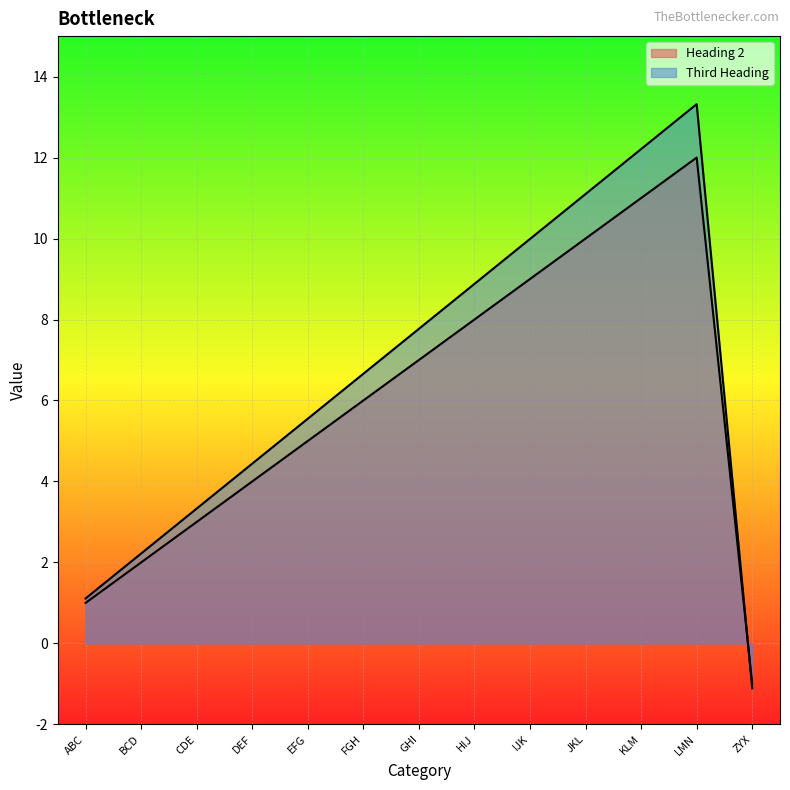

At which label is Third Heading closest to 6?

EFG